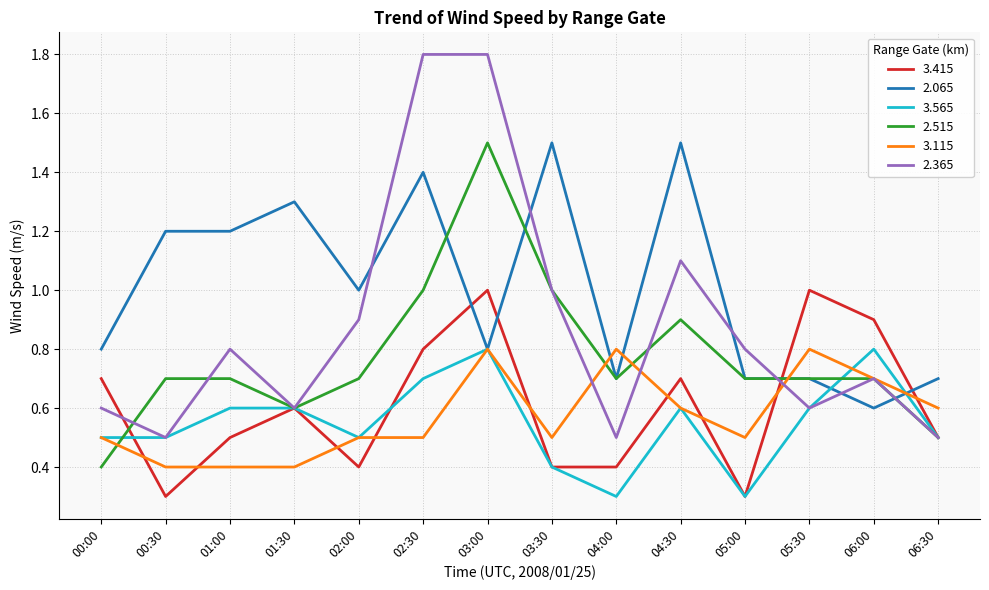

At 02:30, list the series in order from smallest to largest.

3.115, 3.565, 3.415, 2.515, 2.065, 2.365